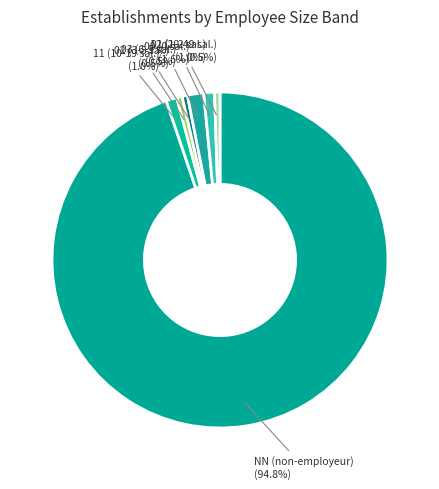

Count the number of slices in the pie.

7